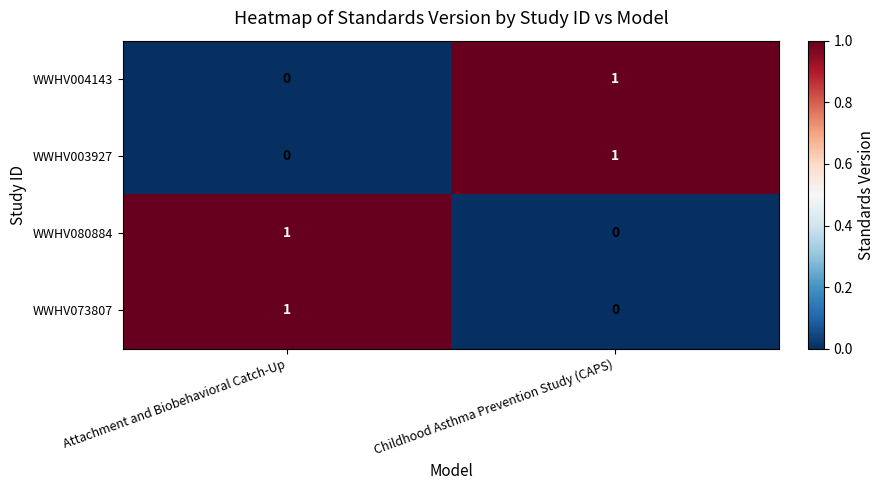

List the labels in order of WWHV073807 value, largest first.

Attachment and Biobehavioral Catch-Up, Childhood Asthma Prevention Study (CAPS)